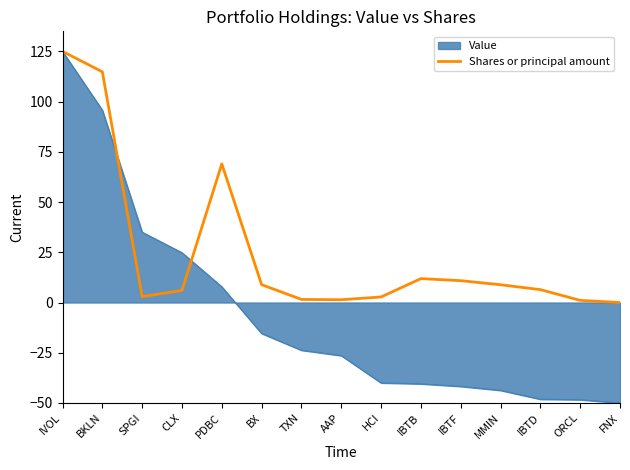

Between BKLN and MMIN, which series saw the biggest shift?

Value